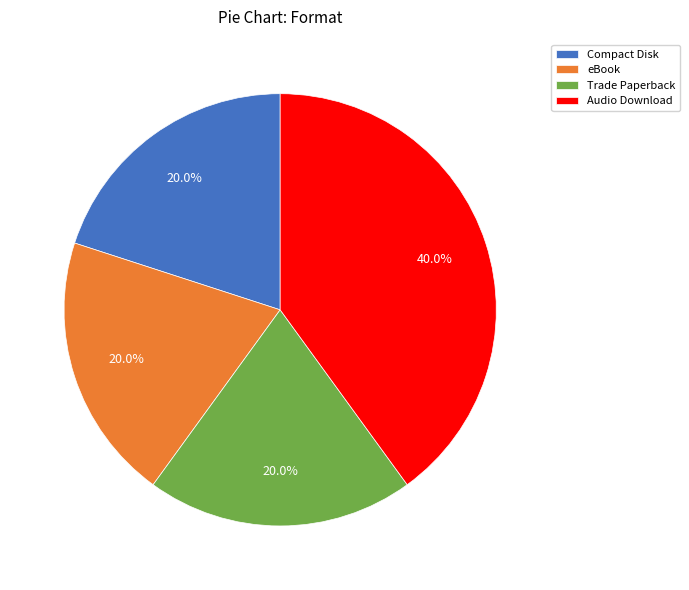

Does Compact Disk represent more than half of the total?

No